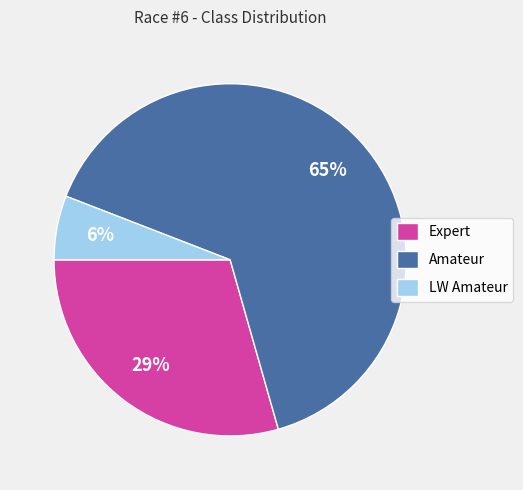

How many segments does this pie chart have?

3